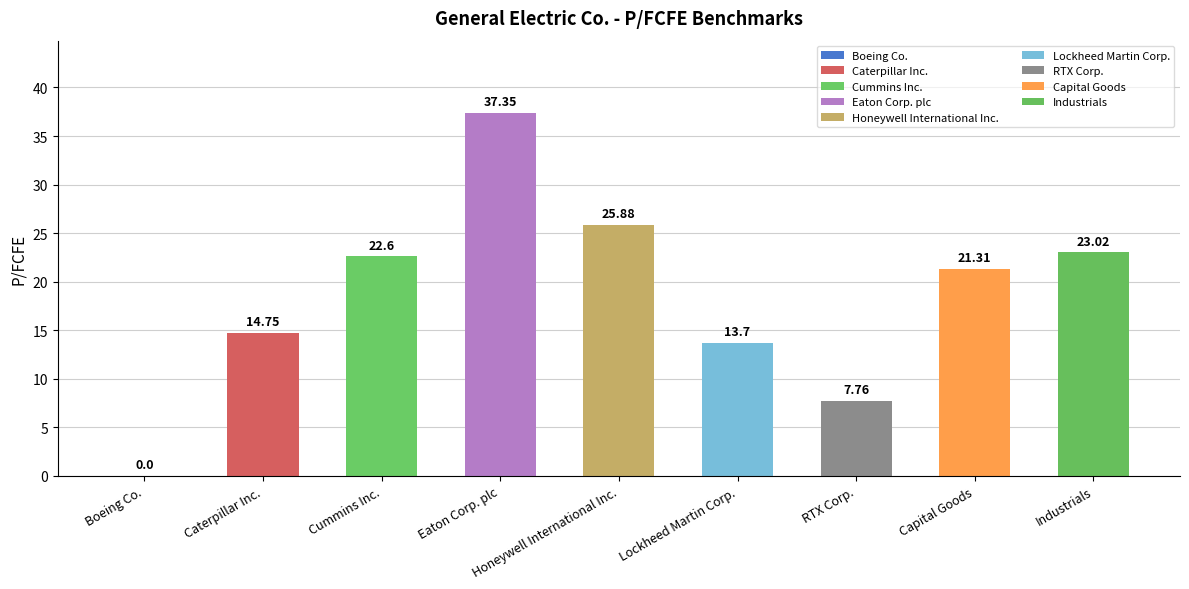

What is the sum of all values?

166.4